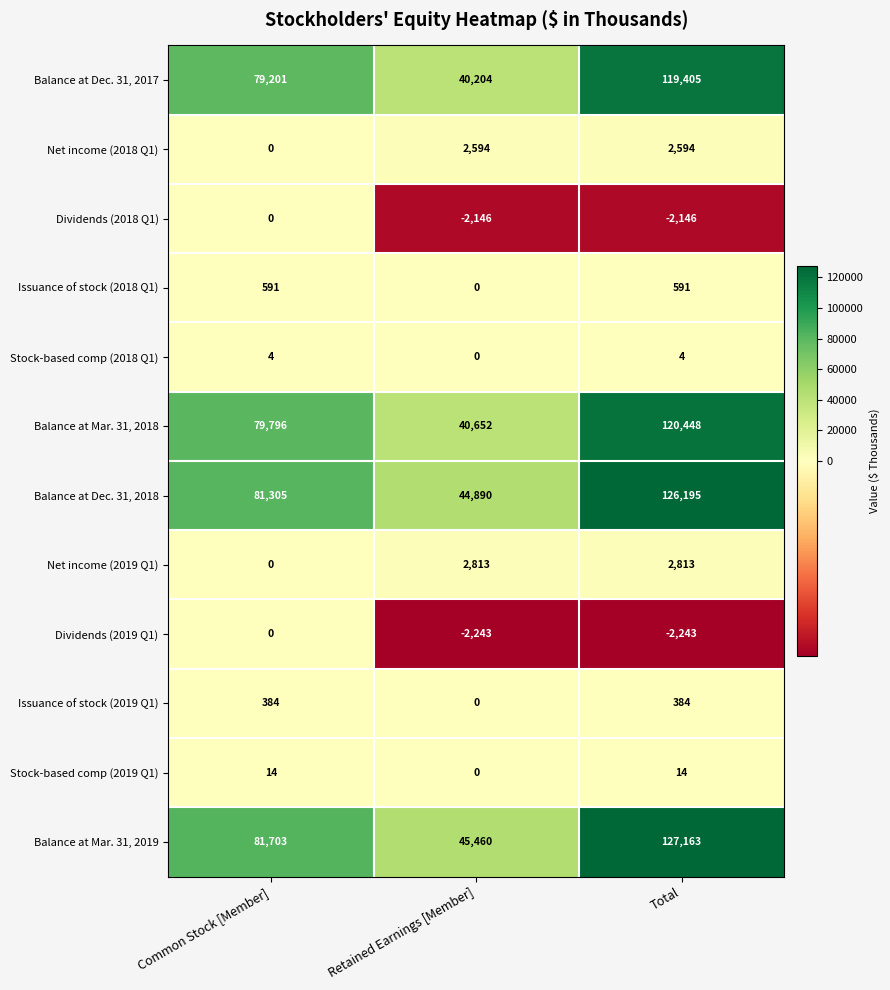

Which series has the largest total across all categories?

Balance at Mar. 31, 2019